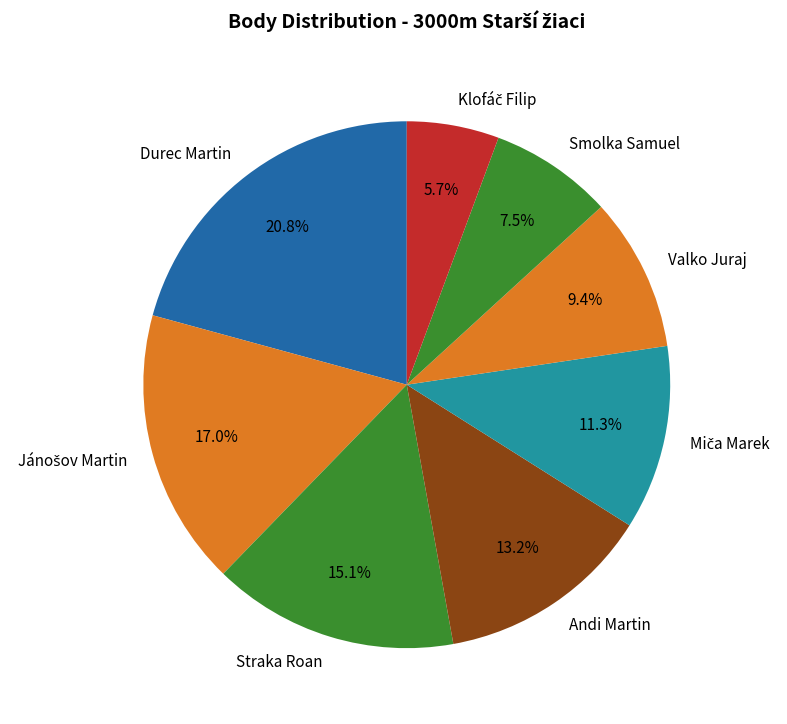

What is the largest slice in the pie chart?

Durec Martin